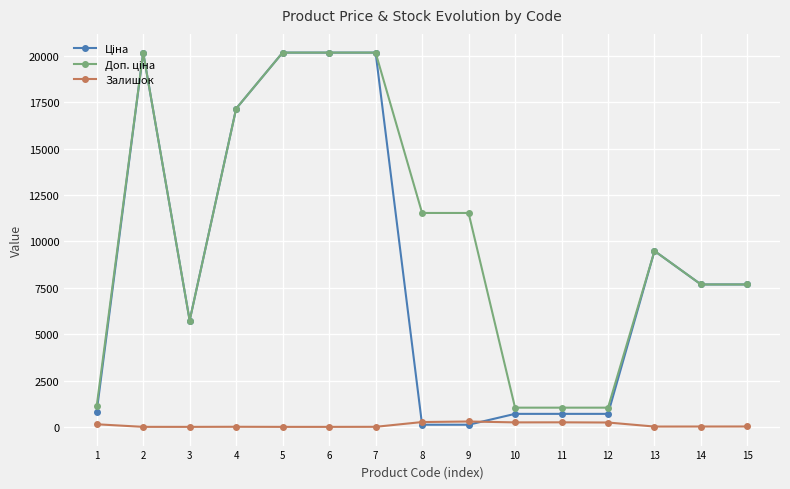

Does the chart have visible grid lines?

Yes